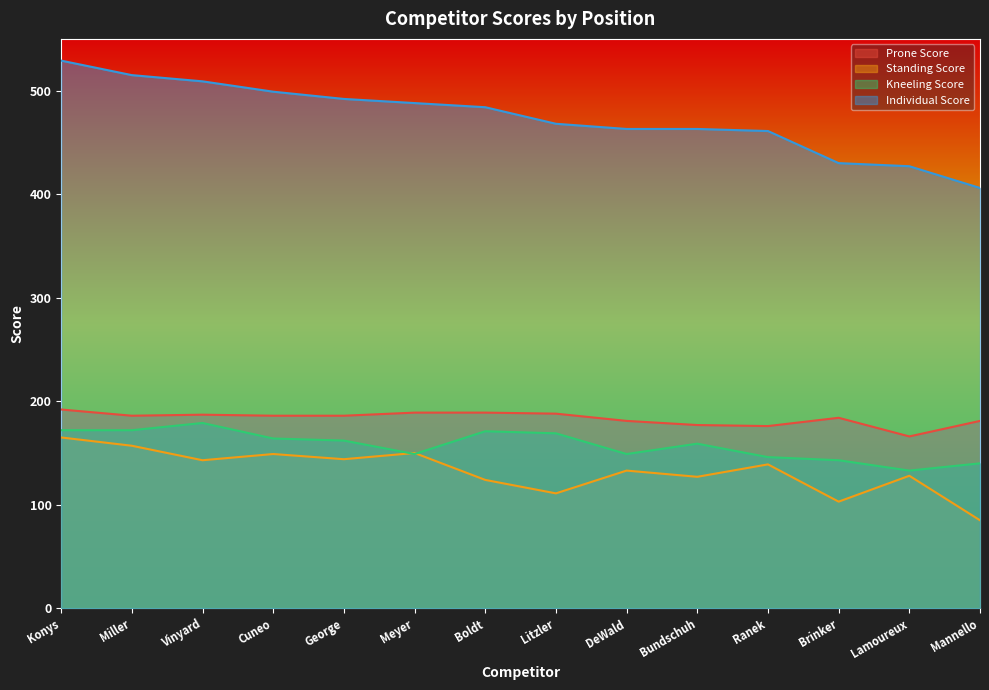

Between Brinker and Meyer, which is larger?

Meyer